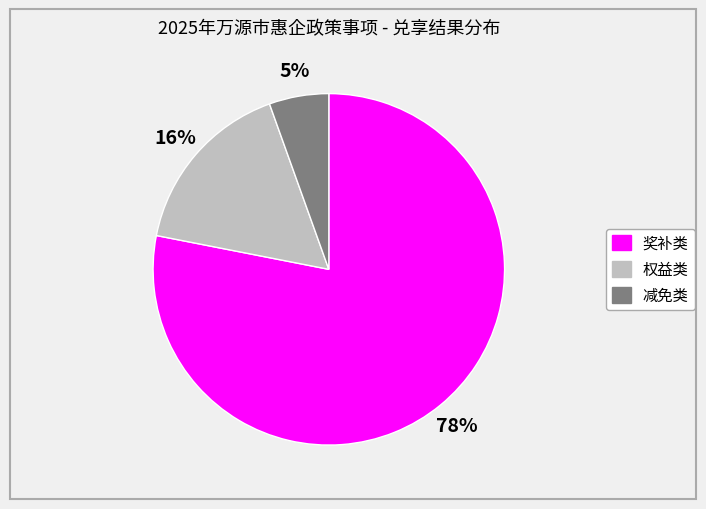

Rank the categories by value from highest to lowest.

奖补类, 权益类, 减免类